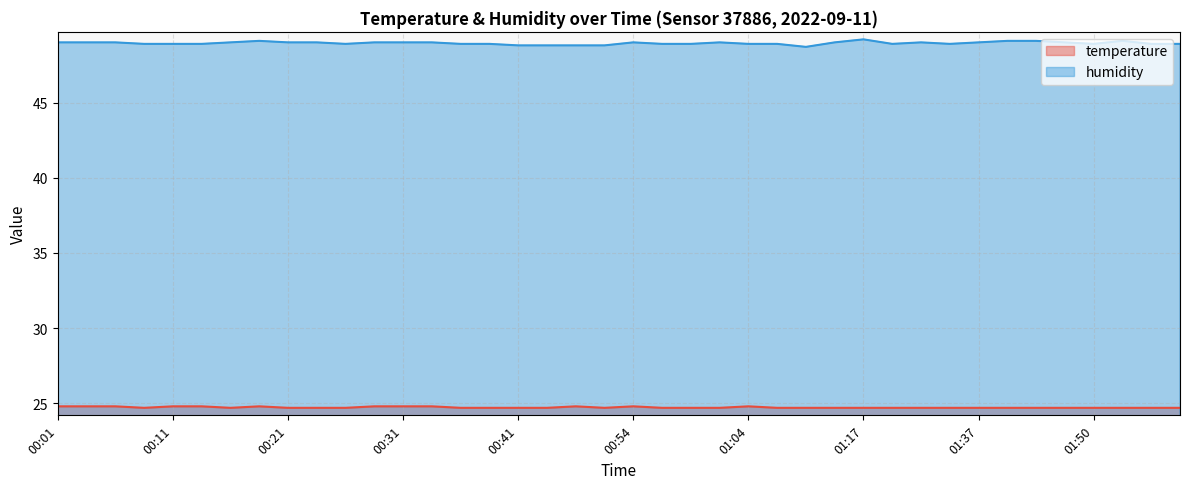

Which series has the largest total across all categories?

humidity